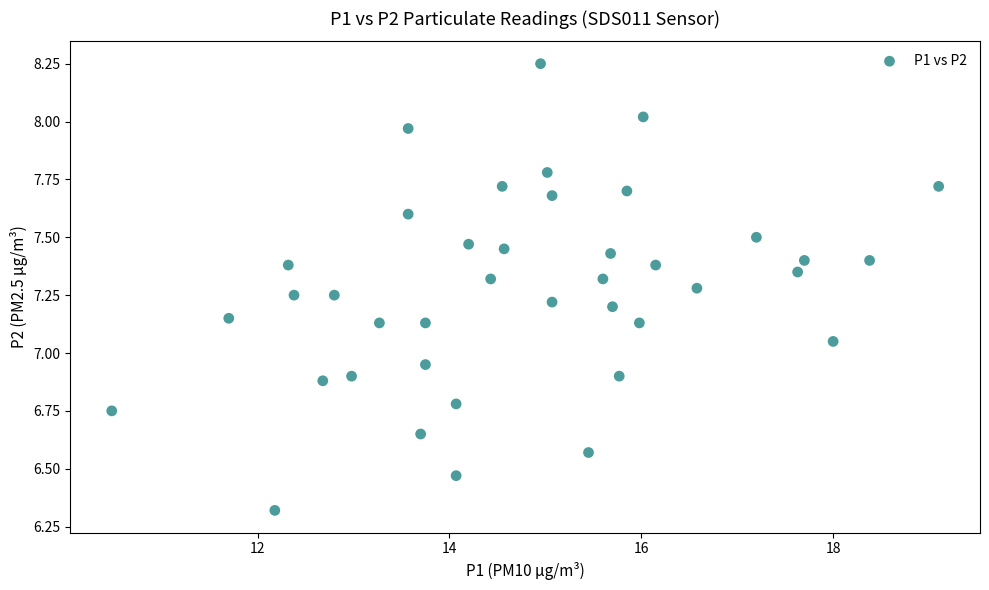

What is the range of Y values (max minus min)?

1.9